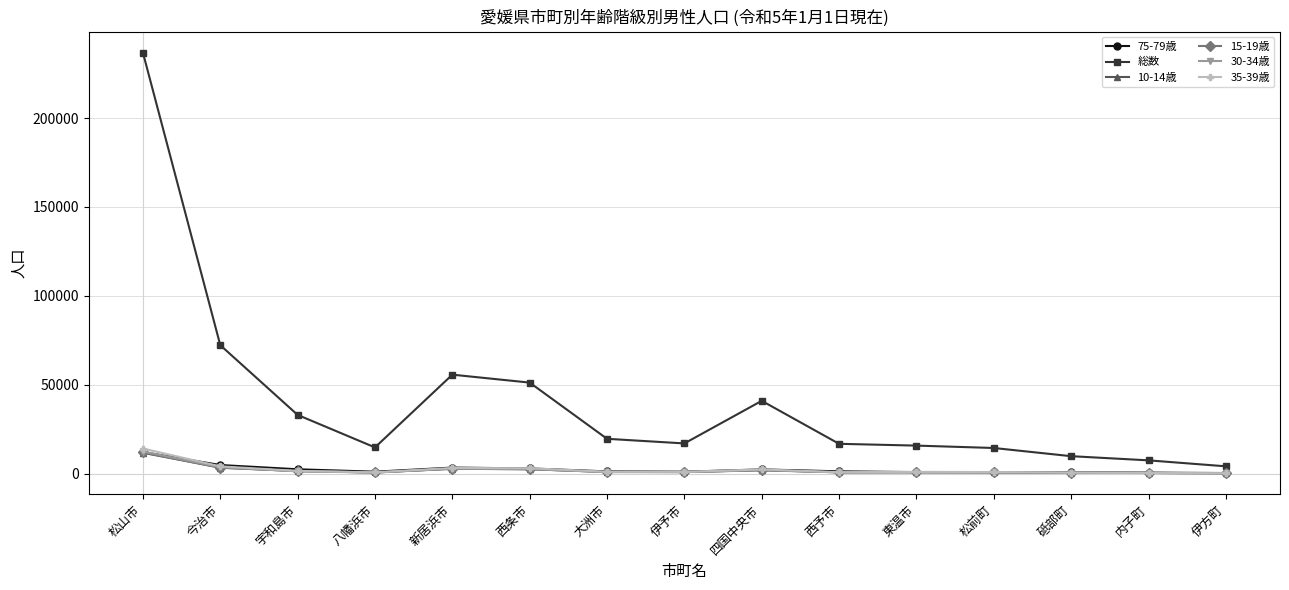

At which category does 総数 reach its first local peak?

新居浜市